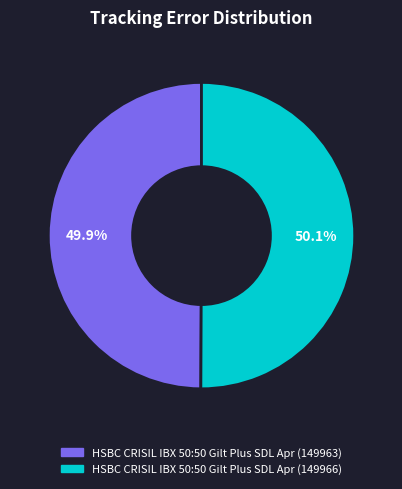

To the nearest percent, what is the average slice percentage?

50%